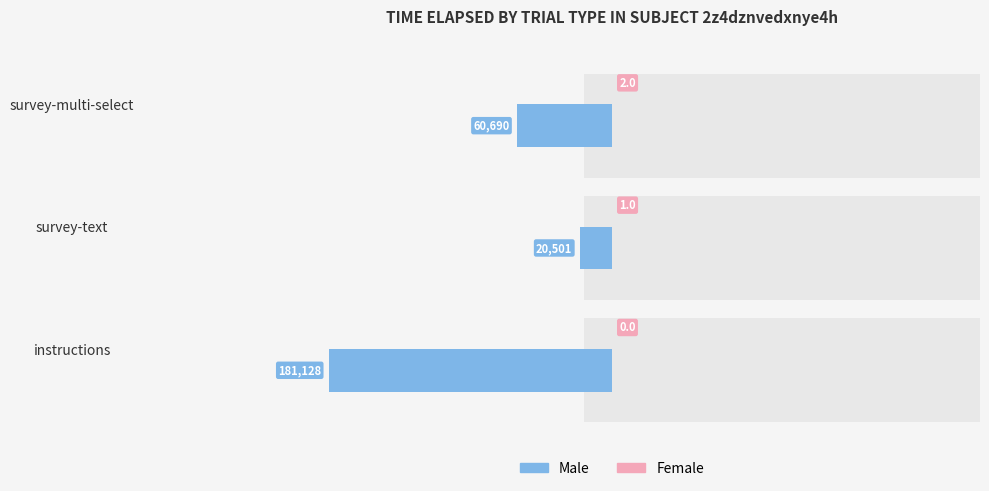

At how many categories does at least one series exceed -72300?

3